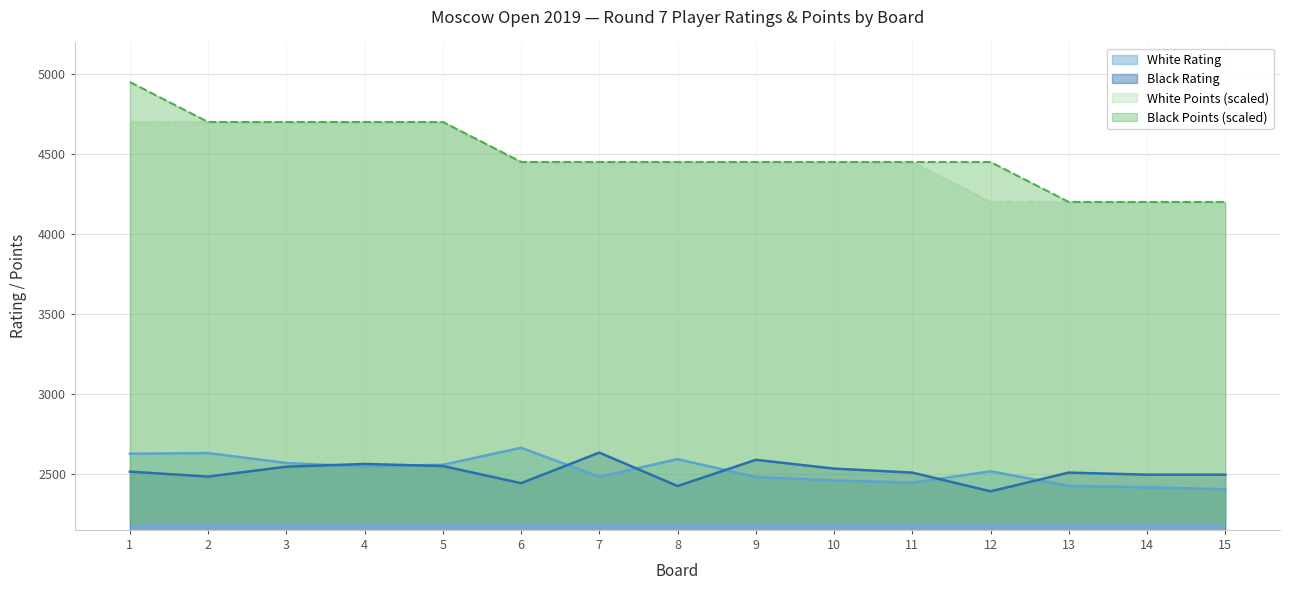

What is the sum of all White Points values?

67000